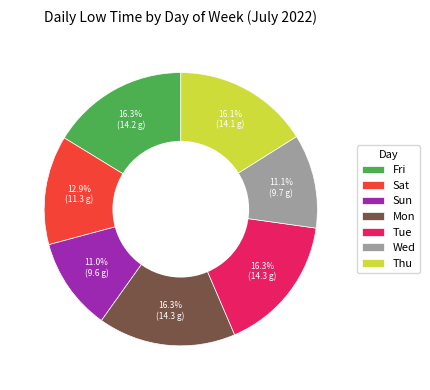

Does Thu account for over 50% of the chart?

No